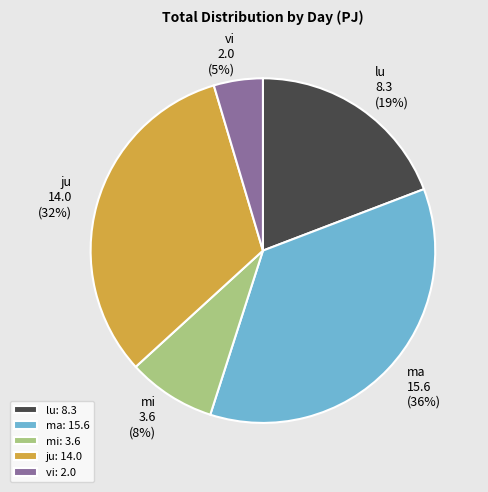

Count the number of slices in the pie.

5